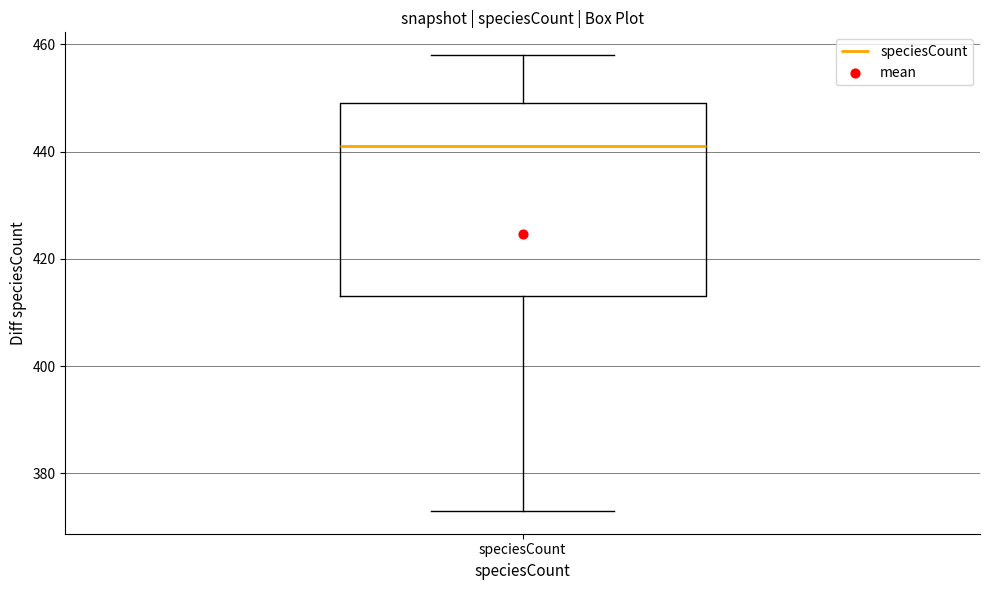

Transcribe this box plot: give where the median line is, the range the box spans, and where the two whiskers end, as read against the y-axis. The values are not printed on the chart, so give them approximately, as read against the axis.

median 442, box 414 to 450, whiskers 374 to 458